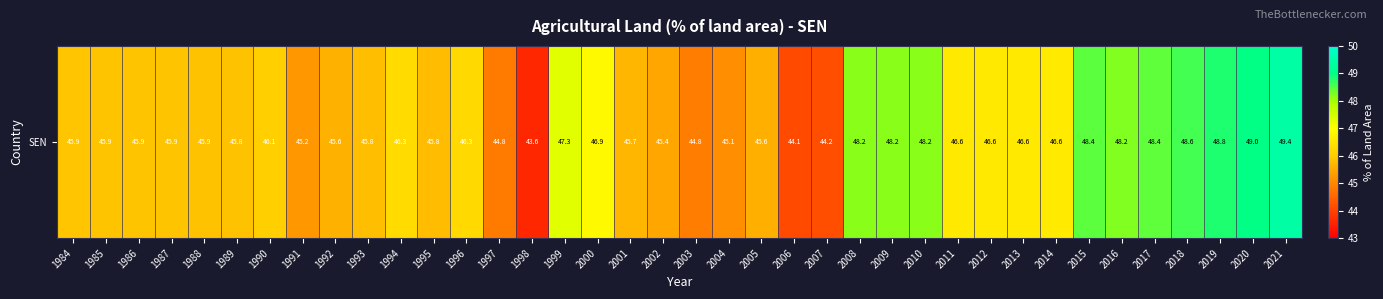

What is the sum of the values at 2006 and 2011?

90.7